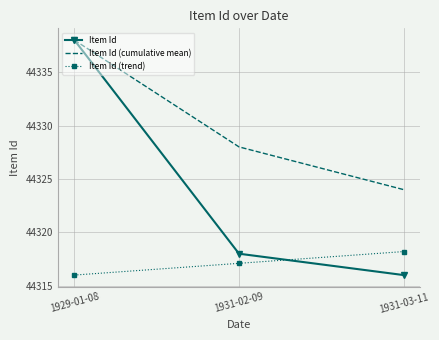

Rank the categories by Item Id (trend) value from lowest to highest.

1929-01-08, 1931-02-09, 1931-03-11